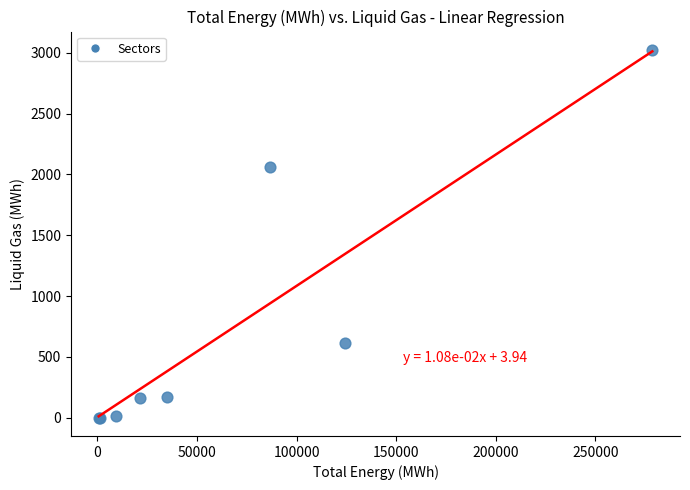

What Y value in the scatter plot is closest to 1511?

2060.5